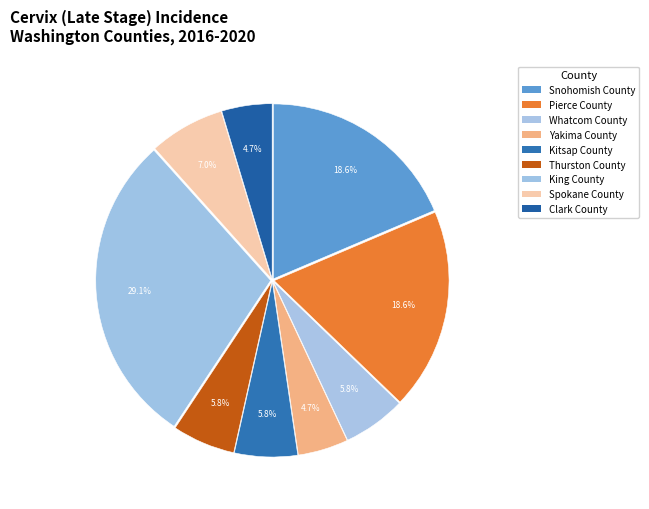

To the nearest percent, what percentage of the pie is Spokane County?

7%